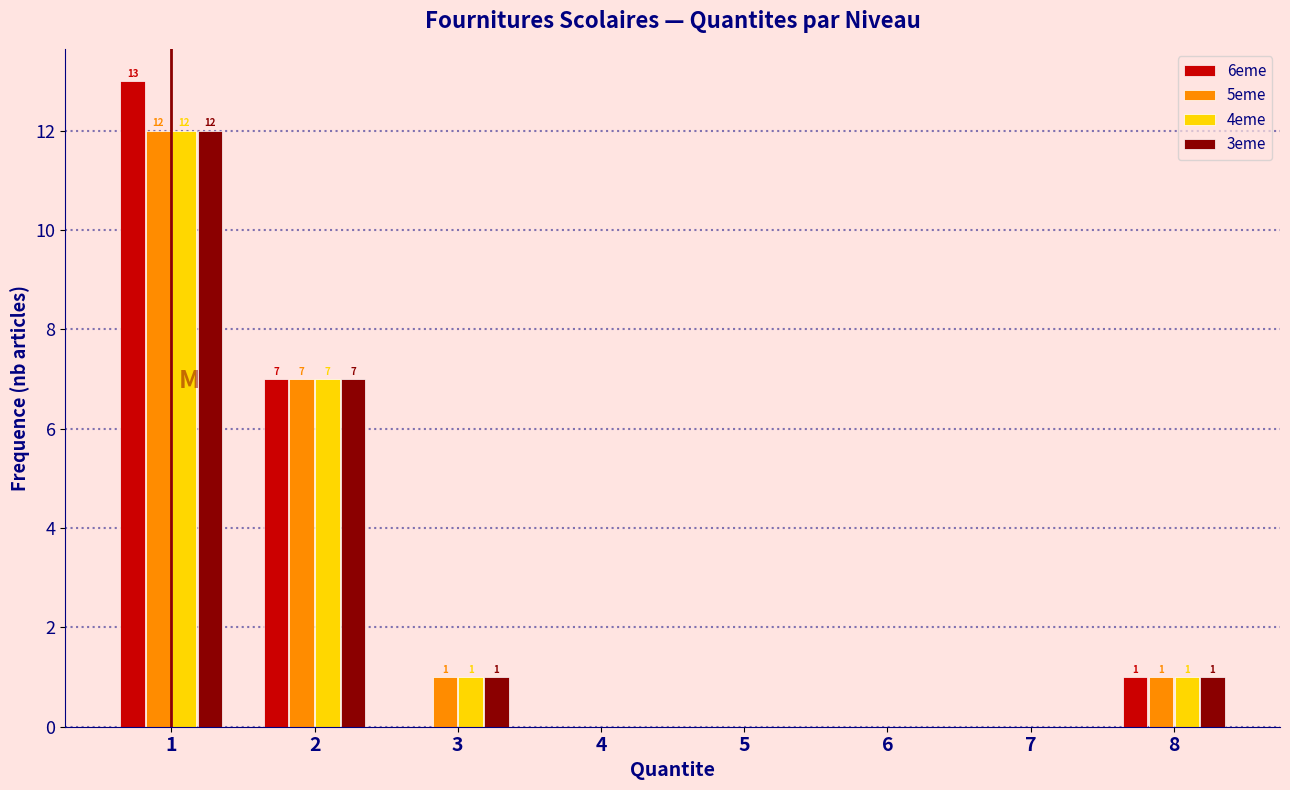

What is the maximum value for 5eme?

12